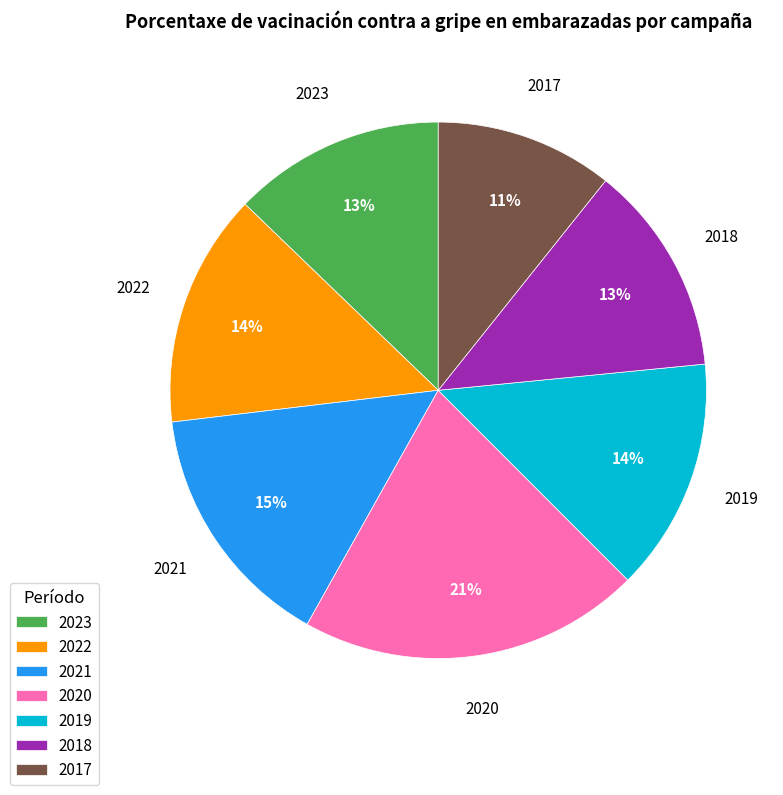

To the nearest percent, what portion does 2021 represent?

15%